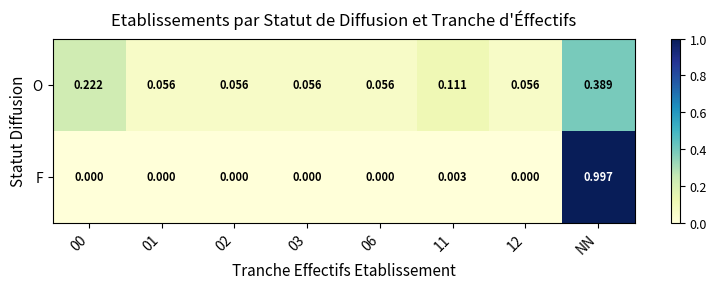

Which category has the highest value across all series?

NN